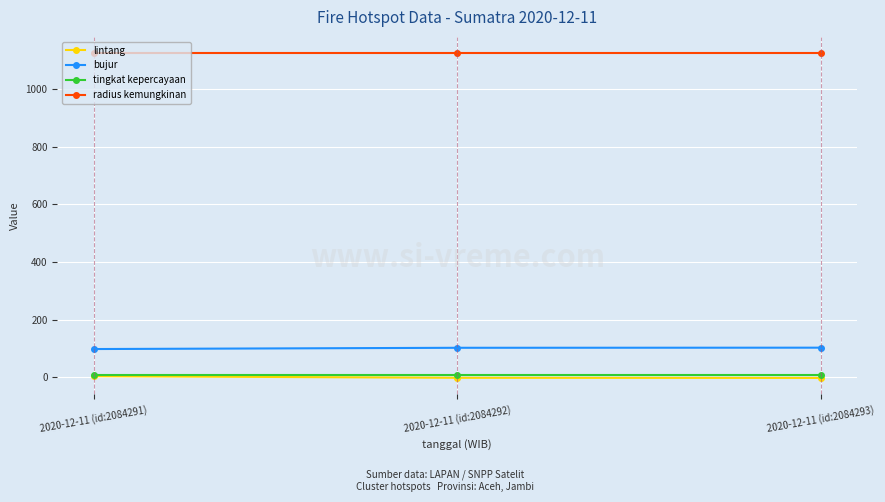

What is the value of the bujur point at the 3rd from the left?

103.0